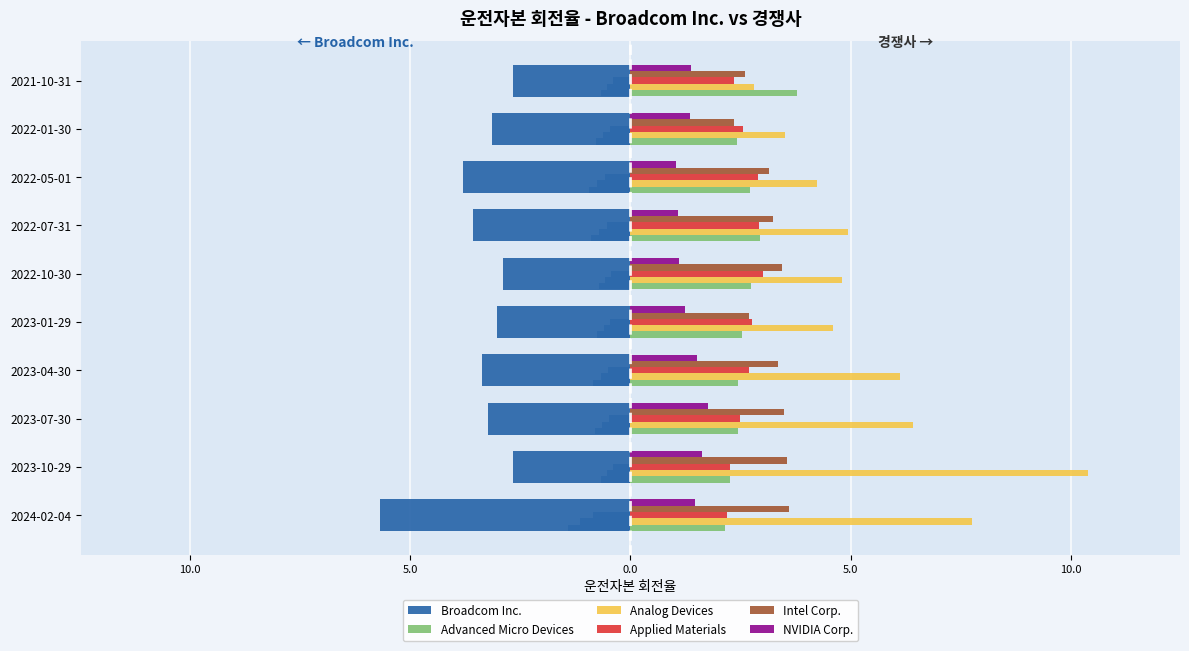

Which series has the widest spread of values?

Analog Devices